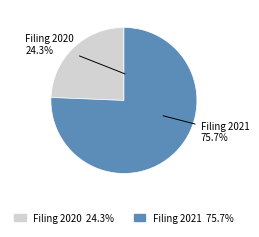

To the nearest percent, what is the combined percentage of 0001801303-21-000001 and 0001801303-20-000001?

100%